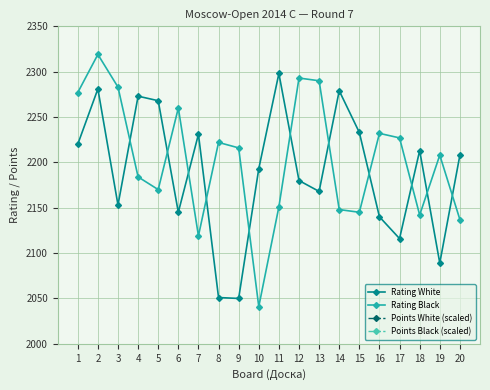

The Rating Black series shows 2293 at 12. True or false?

True